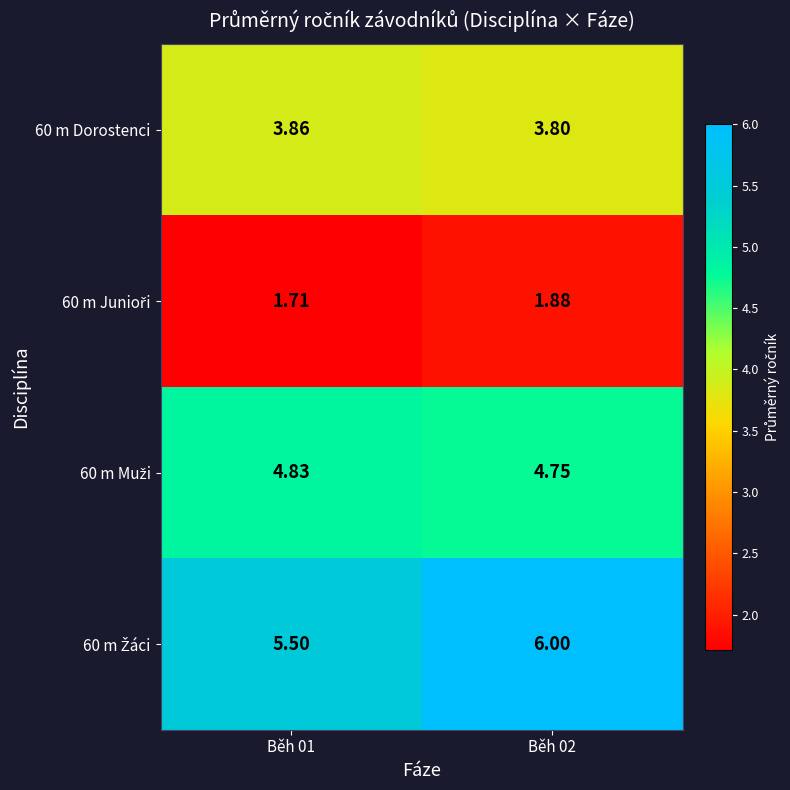

At which category is the sum across all series the highest?

Běh 02